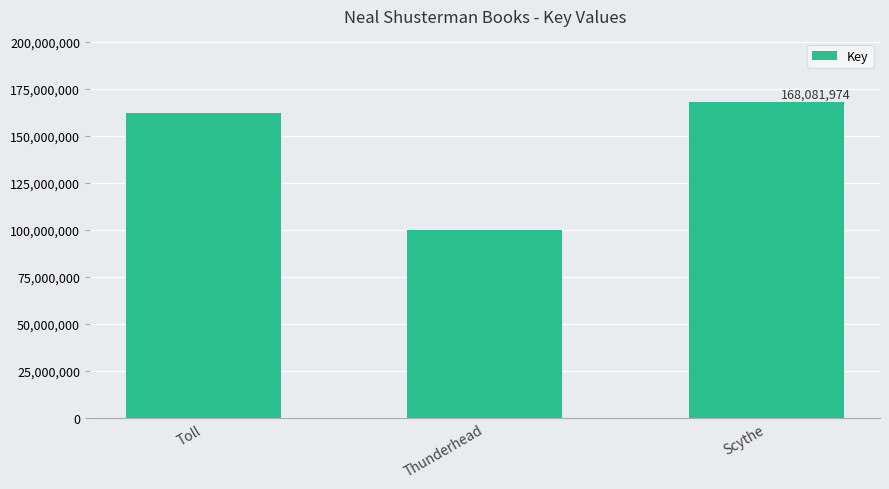

Reading left to right, what are all the values shown in this chart?

Toll=162430276	Thunderhead=100196160	Scythe=168081974